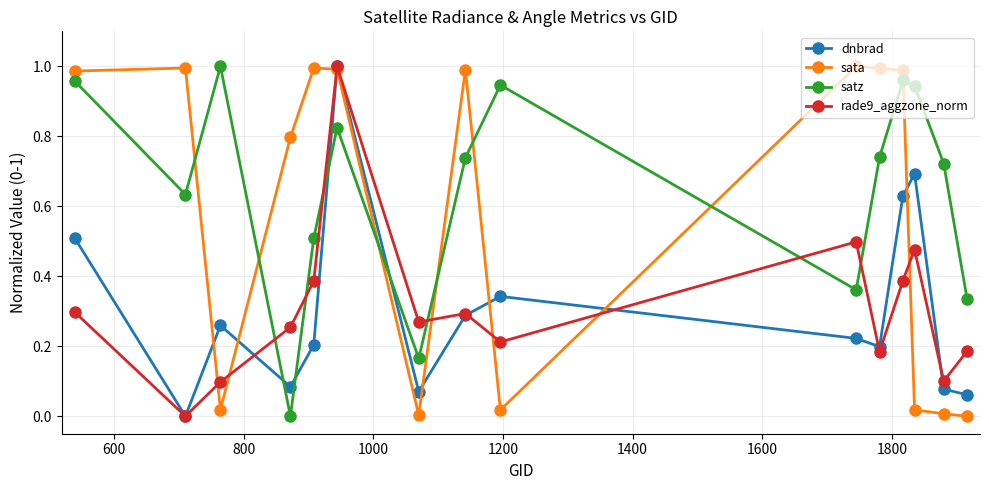

True or false: rade9_aggzone_norm has more than 0 interior local peaks.

True